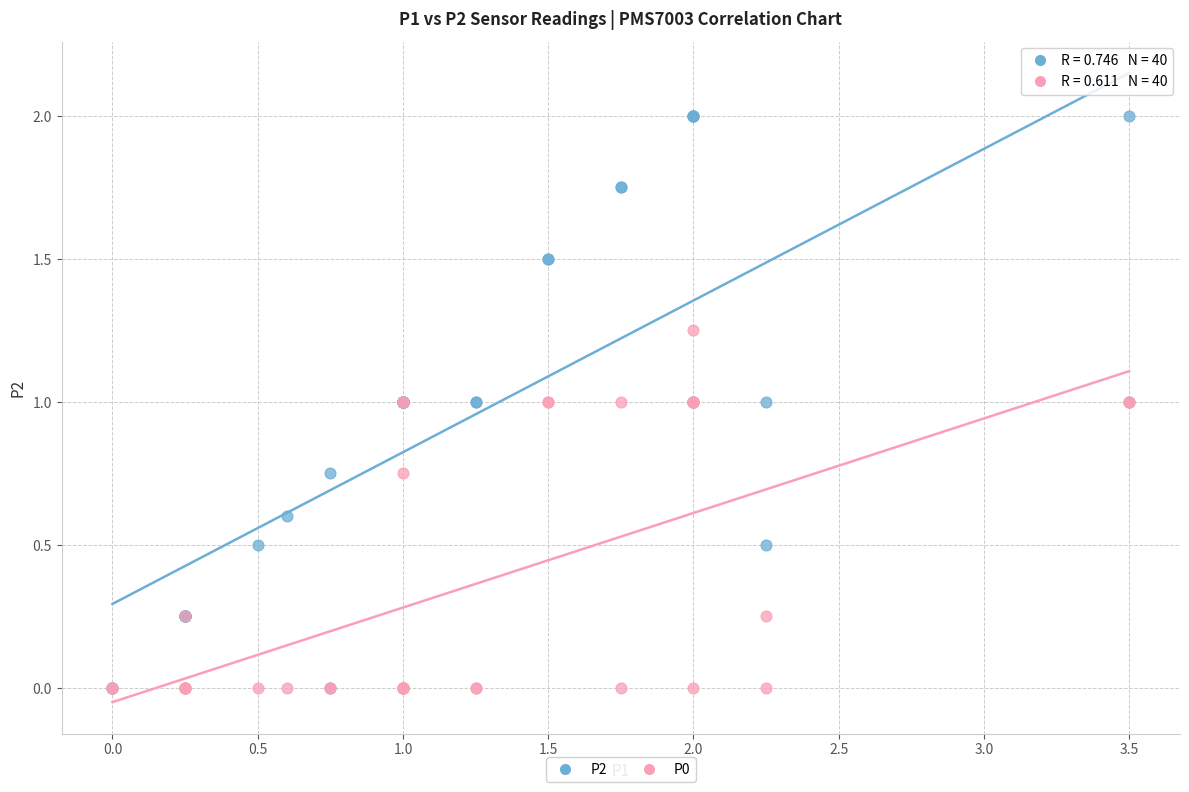

What are all the series names shown in the legend?

P2, P0